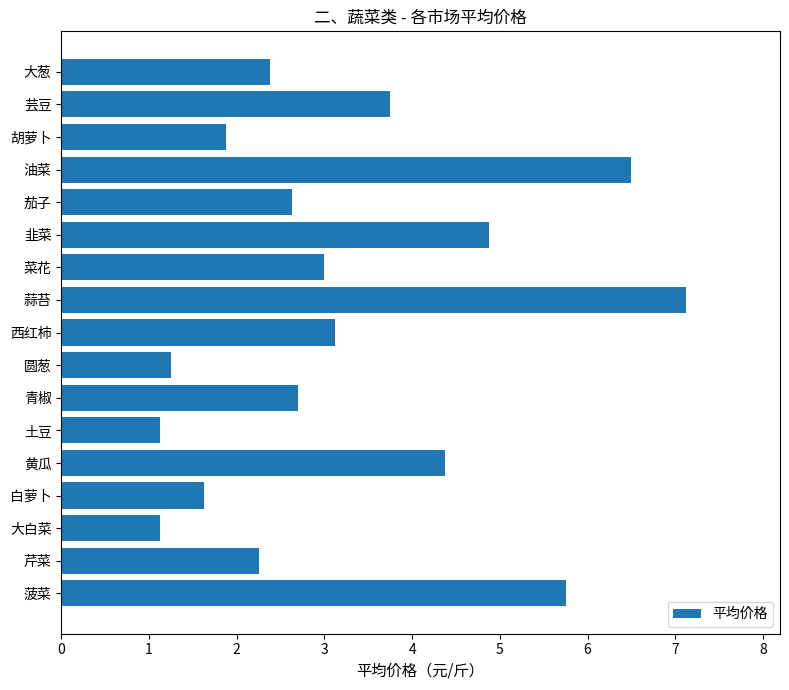

What is the change in value from 土豆 to 芸豆?

+2.6